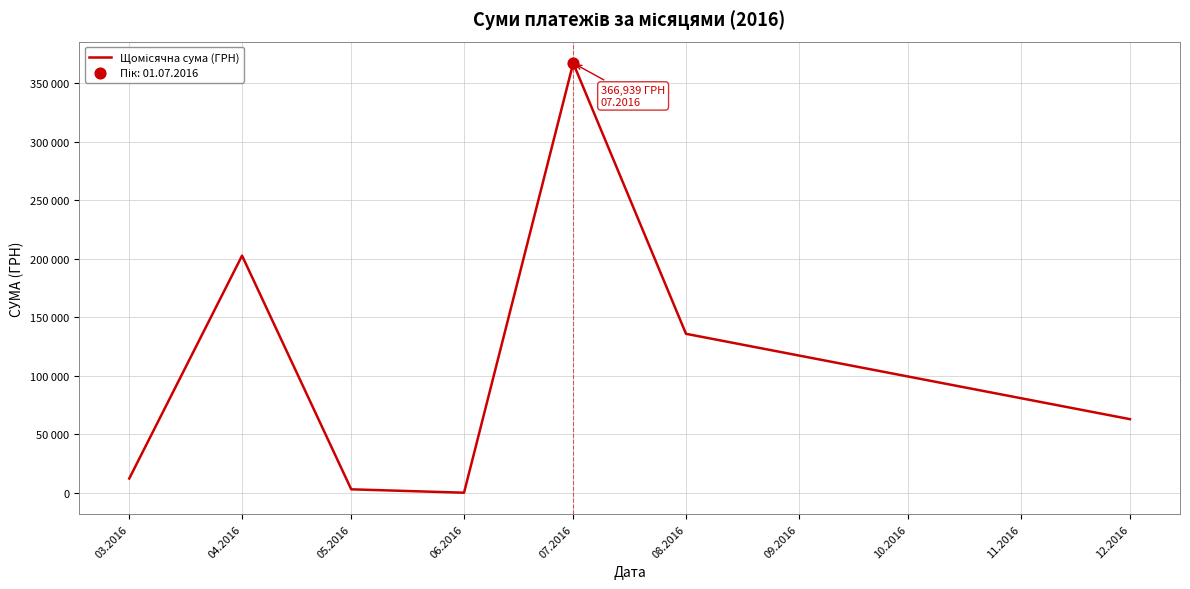

Approximately how many times larger is the value at 03.2016 compared to 05.2016?

3.9